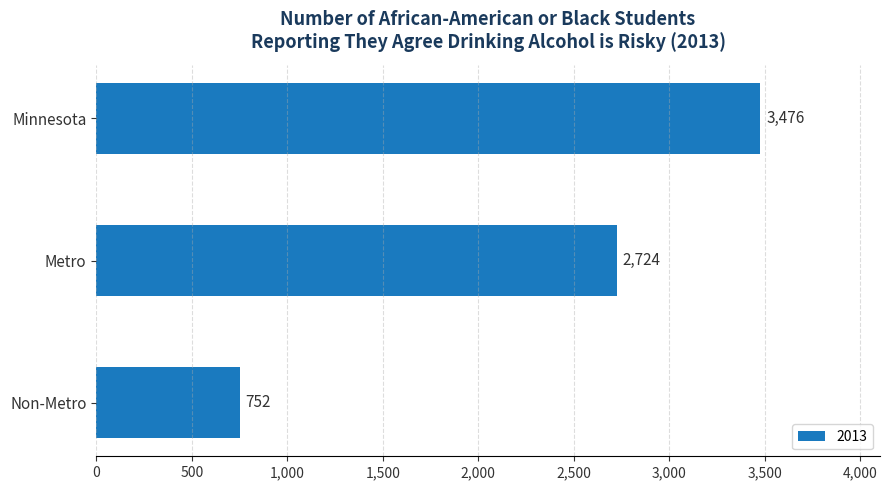

Reading top to bottom, transcribe all the data shown in this chart.

3476	2724	752